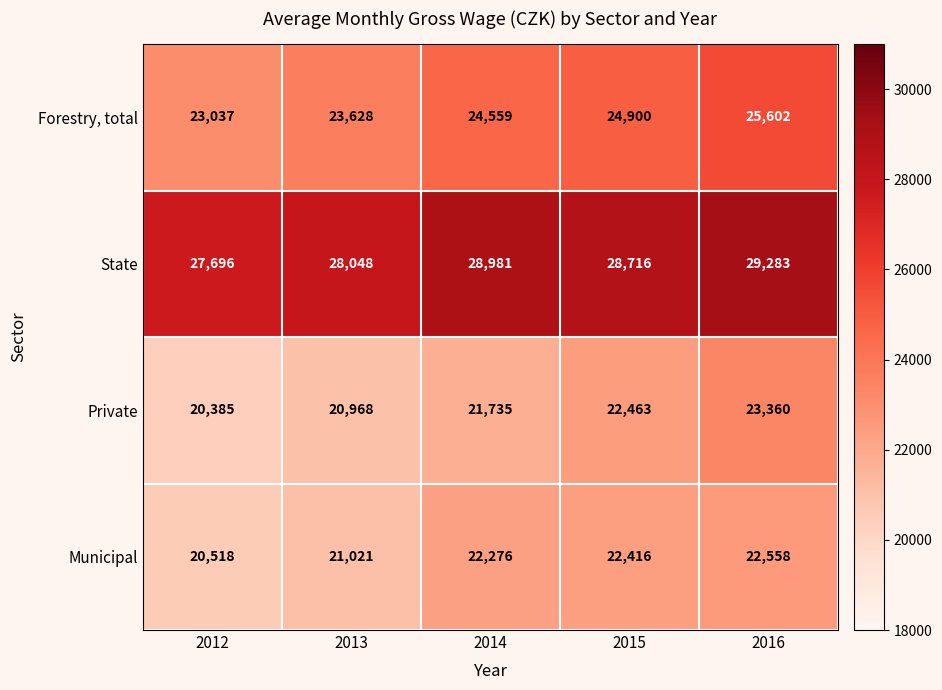

Which series changed the most between 2014 and 2016?

Private